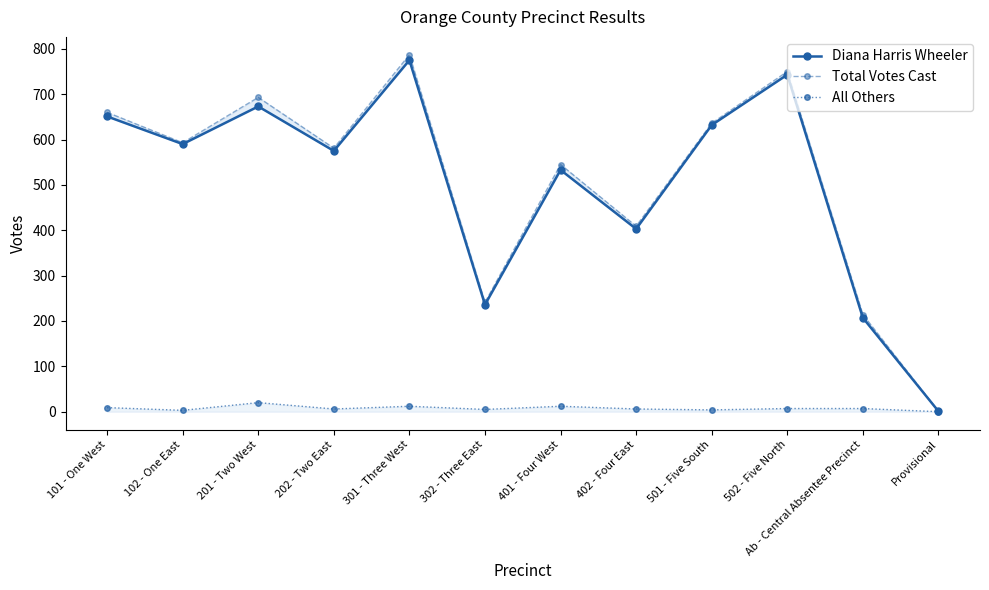

What are all the series names shown in the legend?

Diana Harris Wheeler, Total Votes Cast, All Others